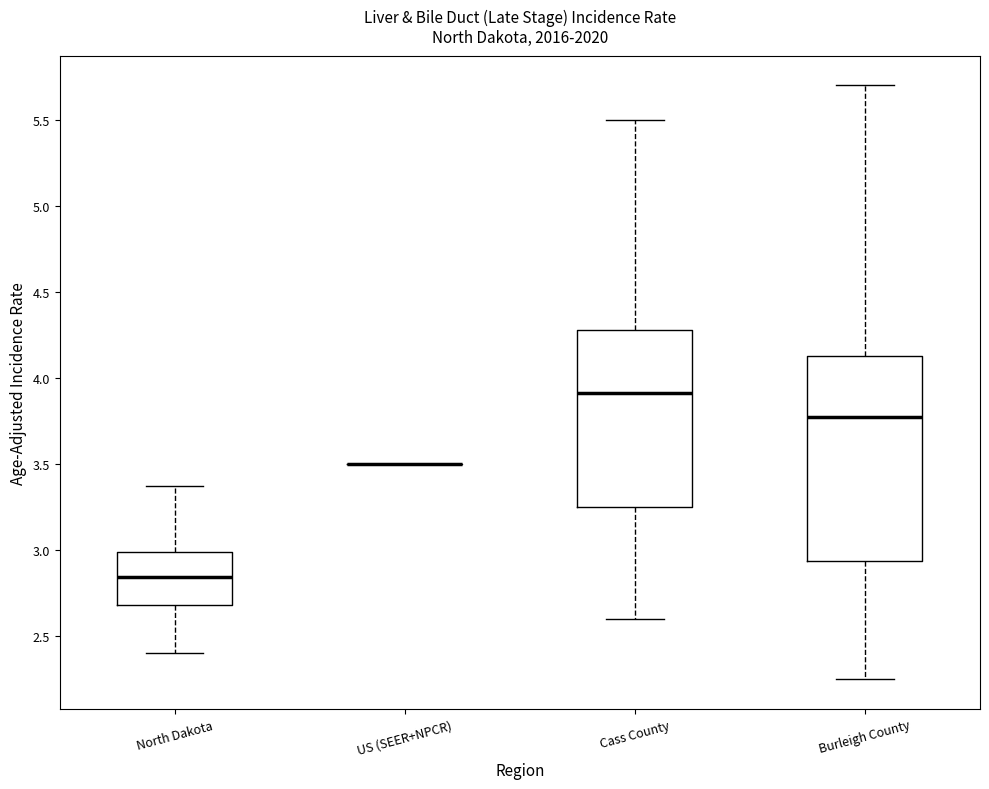

Reading left to right, transcribe this box plot: for each box, give where its median line is, the range the box spans, and where its two whiskers end, as read against the y-axis. The values are not printed on the chart, so give them approximately, as read against the axis.

North Dakota: median 2.85, box 2.70 to 3.00, whiskers 2.40 to 3.35
US (SEER+NPCR): box collapsed to a line at 3.50, whiskers 3.50 to 3.50
Cass County: median 3.90, box 3.25 to 4.30, whiskers 2.60 to 5.50
Burleigh County: median 3.75, box 2.95 to 4.15, whiskers 2.25 to 5.70